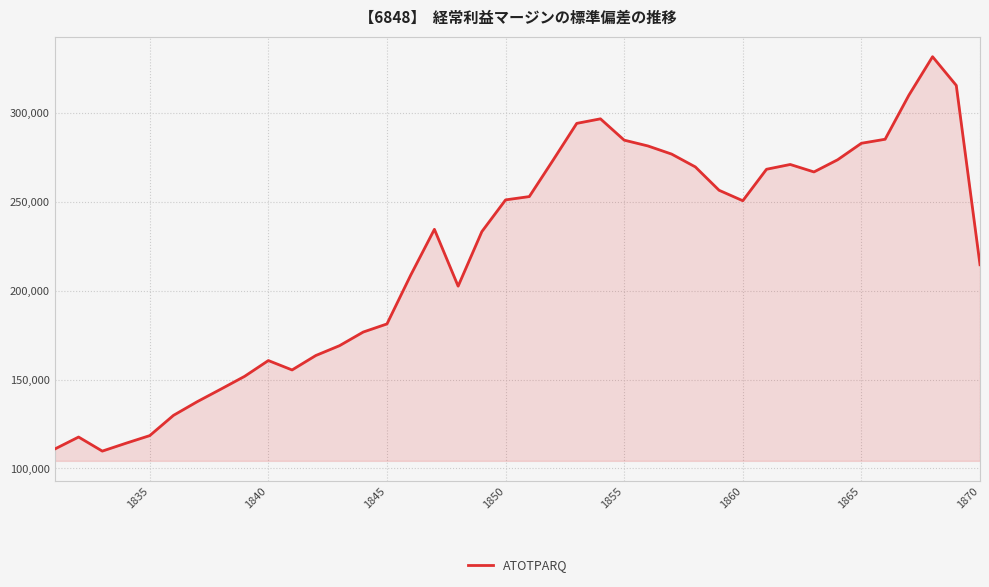

What is the smallest value displayed?

109728